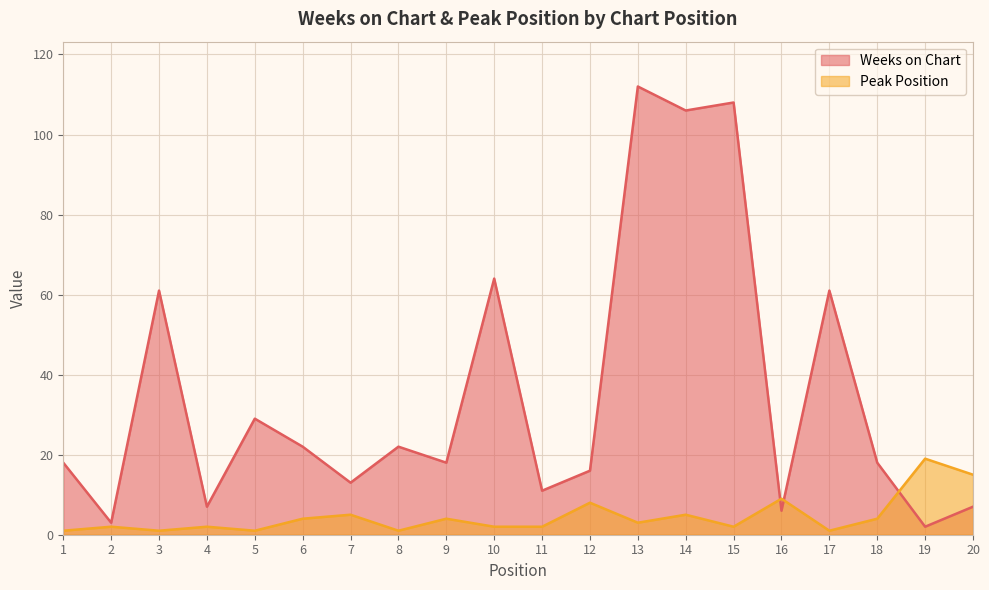

At which label does Peak Position first exceed 3?

6